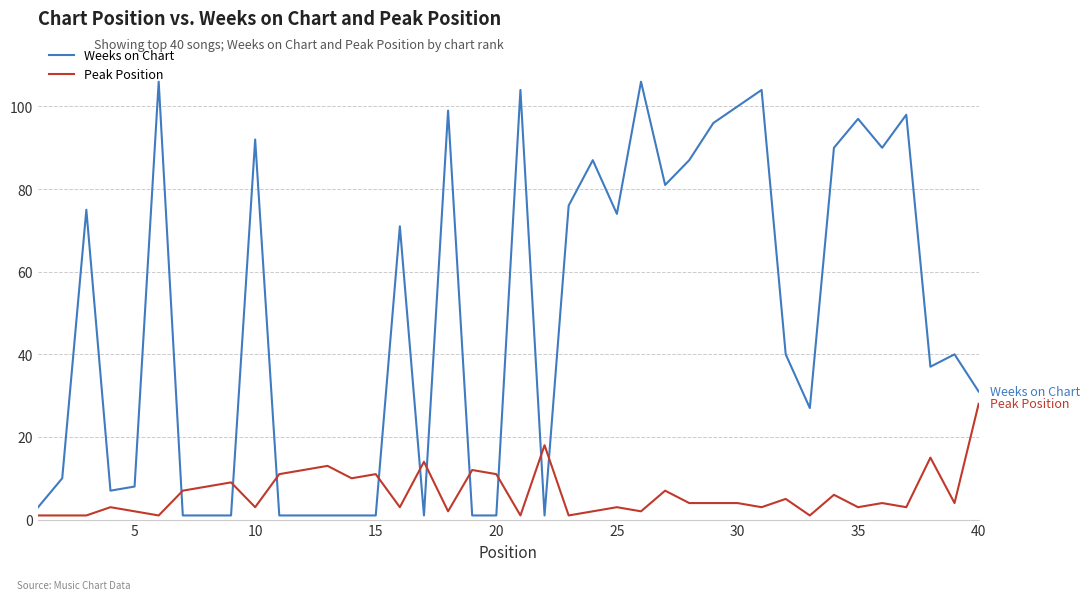

Which series has the widest spread of values?

Weeks on Chart